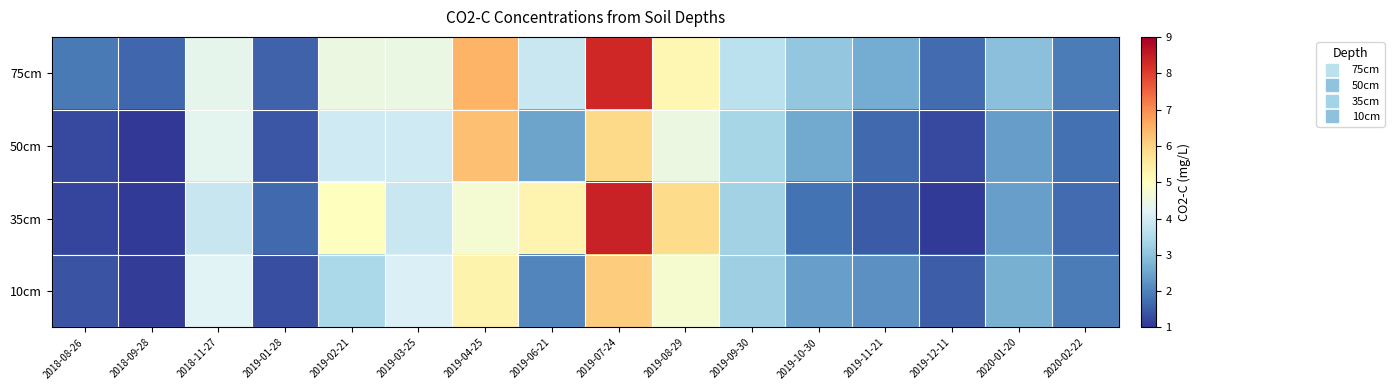

Reading left to right, transcribe all the data shown in this chart.

75cm: 2018-08-26=1.9	2018-09-28=1.6	2018-11-27=4.4	2019-01-28=1.6	2019-02-21=4.5	2019-03-25=4.5	2019-04-25=6.5	2019-06-21=3.9	2019-07-24=8.3	2019-08-29=5.2	2019-09-30=3.7	2019-10-30=3.1	2019-11-21=2.6	2019-12-11=1.7	2020-01-20=3.0	2020-02-22=1.9
50cm: 2018-08-26=1.3	2018-09-28=1.1	2018-11-27=4.3	2019-01-28=1.4	2019-02-21=3.9	2019-03-25=4.0	2019-04-25=6.3	2019-06-21=2.5	2019-07-24=5.9	2019-08-29=4.5	2019-09-30=3.3	2019-10-30=2.6	2019-11-21=1.7	2019-12-11=1.3	2020-01-20=2.4	2020-02-22=1.8
35cm: 2018-08-26=1.2	2018-09-28=1.1	2018-11-27=3.8	2019-01-28=1.7	2019-02-21=5.0	2019-03-25=3.8	2019-04-25=4.7	2019-06-21=5.3	2019-07-24=8.4	2019-08-29=5.9	2019-09-30=3.3	2019-10-30=1.8	2019-11-21=1.5	2019-12-11=1.1	2020-01-20=2.4	2020-02-22=1.7
10cm: 2018-08-26=1.4	2018-09-28=1.1	2018-11-27=4.2	2019-01-28=1.3	2019-02-21=3.4	2019-03-25=4.1	2019-04-25=5.3	2019-06-21=2.0	2019-07-24=6.1	2019-08-29=4.8	2019-09-30=3.2	2019-10-30=2.4	2019-11-21=2.2	2019-12-11=1.5	2020-01-20=2.7	2020-02-22=1.9